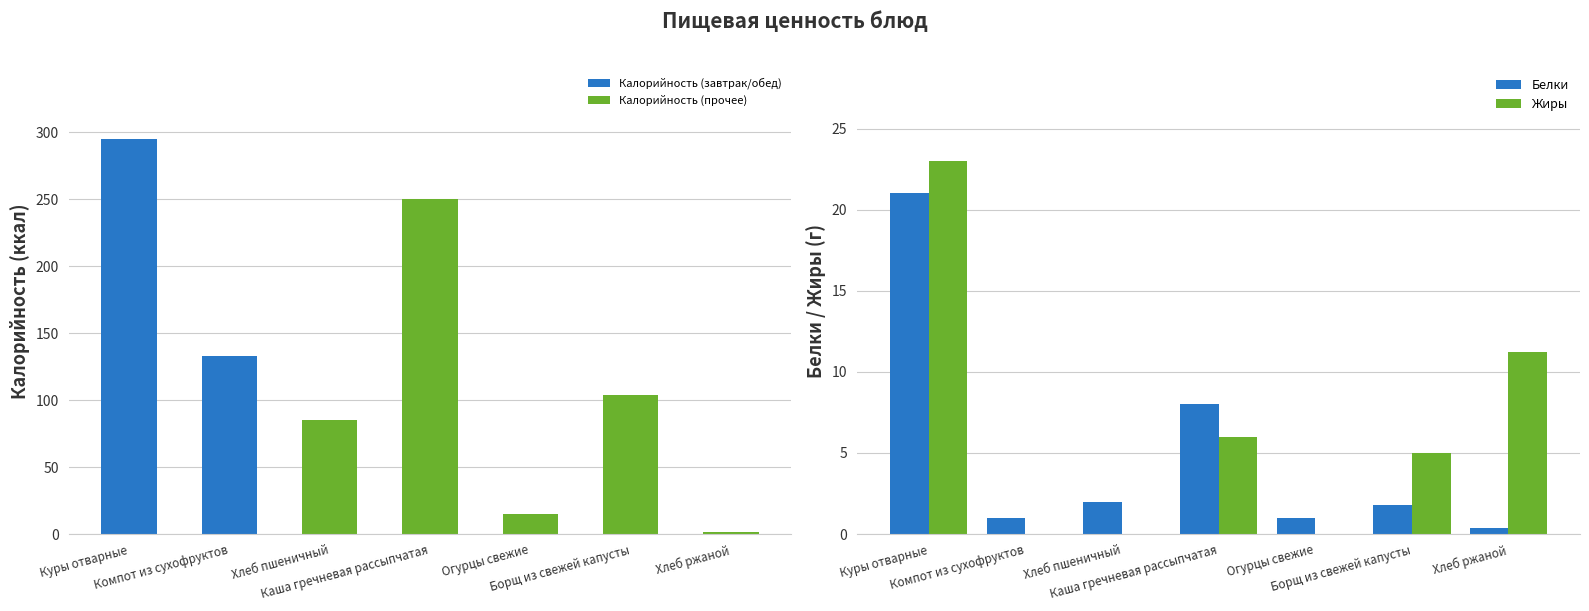

How many values in the Белки series exceed 1?

4